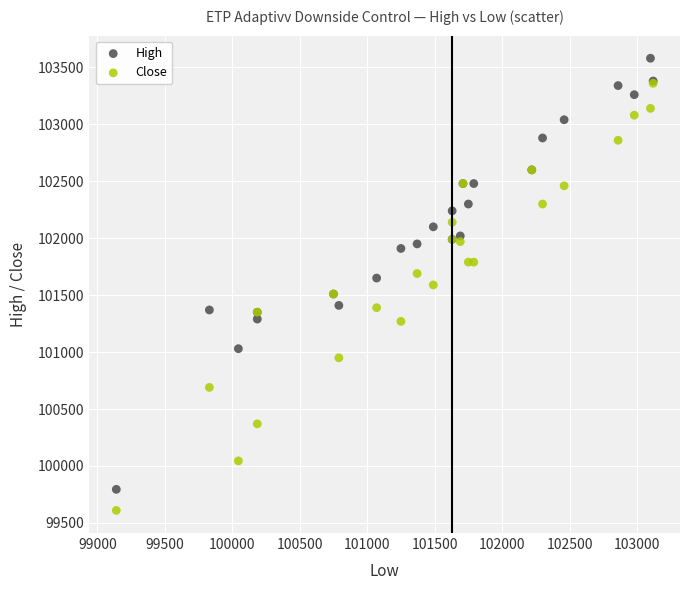

What are all the series names shown in the legend?

High, Close